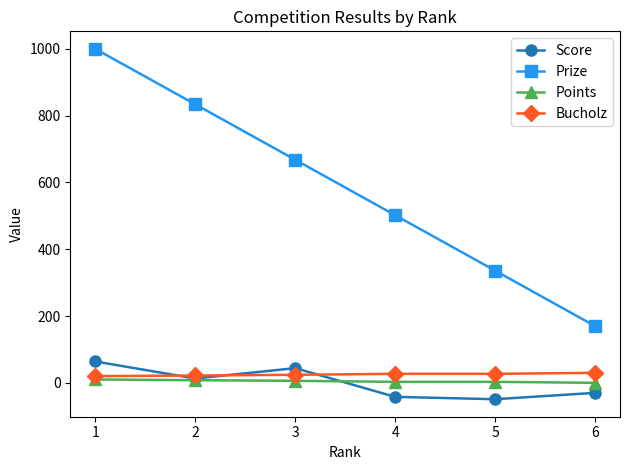

How many data points in Points are less than 6?

3